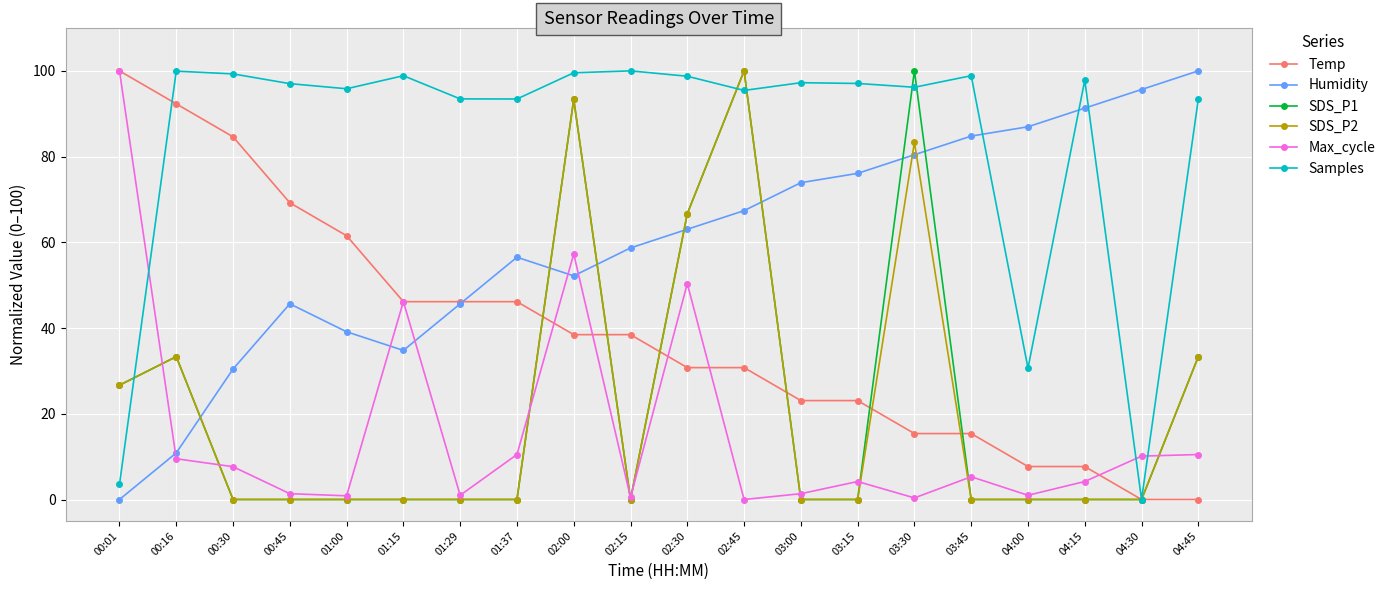

What is the label of the 8th point from the left?

01:37